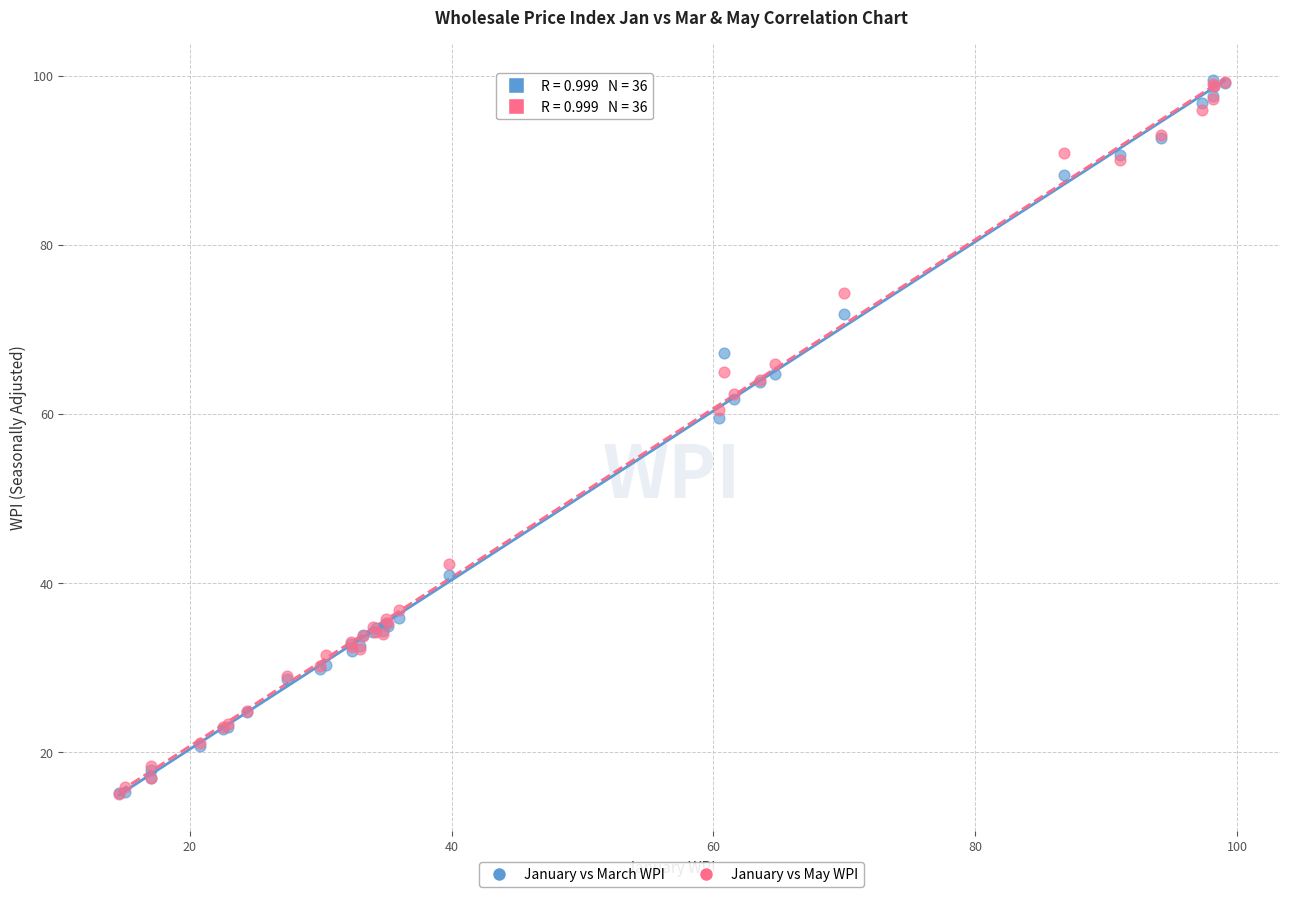

Across all series, what Y value is closest to 57?

59.5